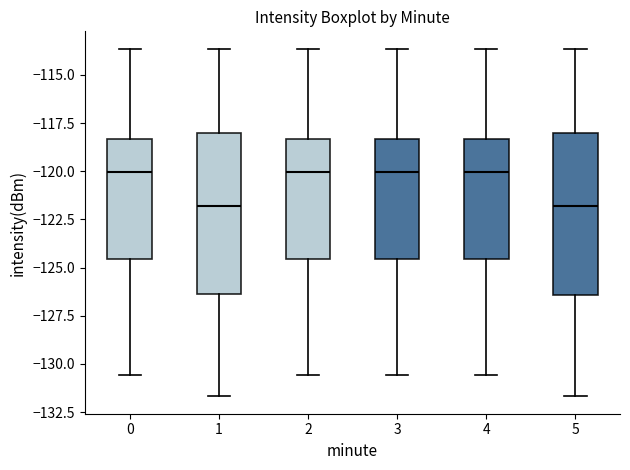

Reading left to right, transcribe this box plot: for each box, give where its median line is, the range the box spans, and where its two whiskers end, as read against the y-axis. The values are not printed on the chart, so give them approximately, as read against the axis.

0: median -120.0, box -124.5 to -118.5, whiskers -130.5 to -113.5
1: median -122.0, box -126.5 to -118.0, whiskers -131.5 to -113.5
2: median -120.0, box -124.5 to -118.5, whiskers -130.5 to -113.5
3: median -120.0, box -124.5 to -118.5, whiskers -130.5 to -113.5
4: median -120.0, box -124.5 to -118.5, whiskers -130.5 to -113.5
5: median -122.0, box -126.5 to -118.0, whiskers -131.5 to -113.5